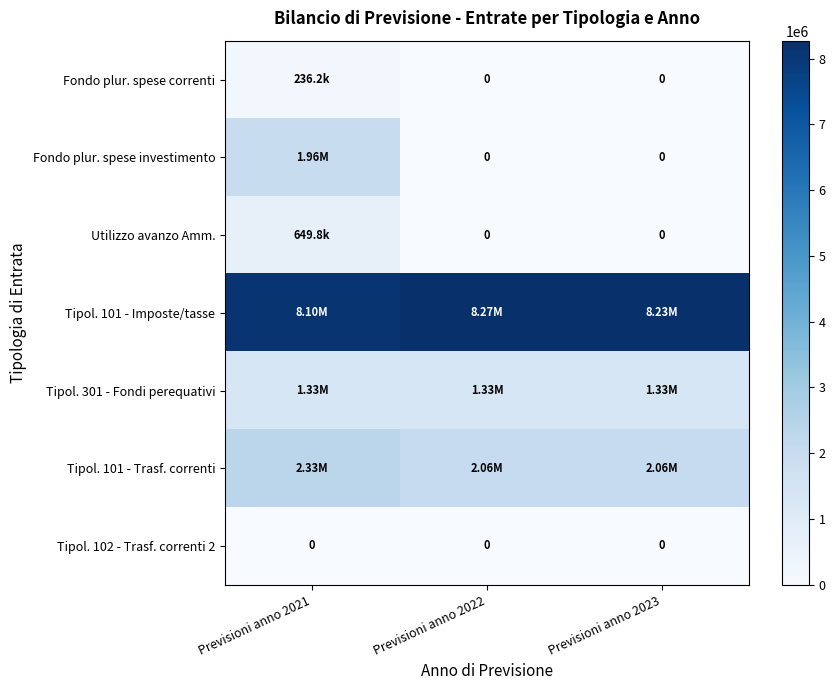

Which category has the lowest value across all series?

Previsioni anno 2022